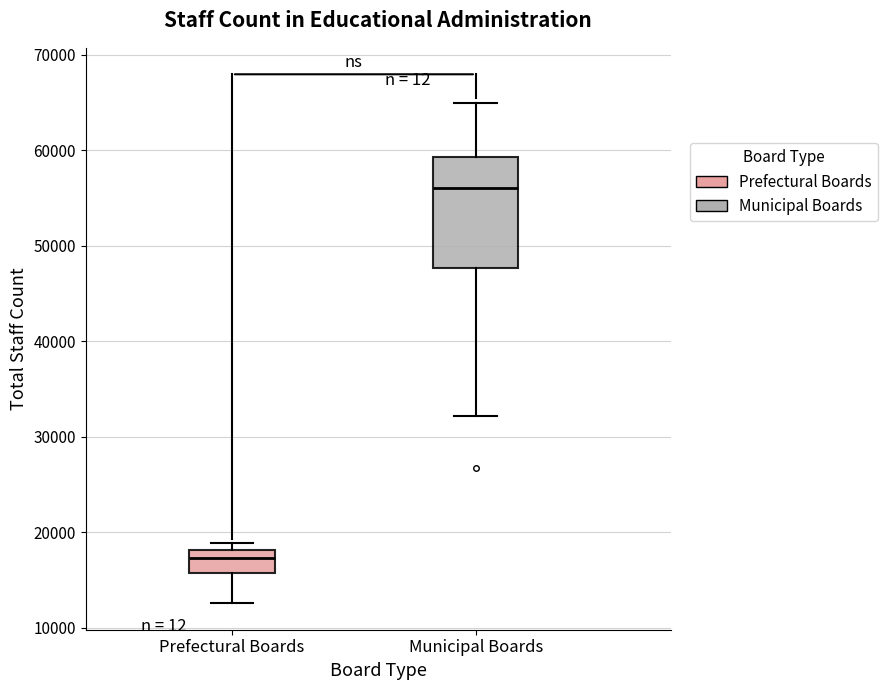

Reading left to right, read every box against the y-axis: the position of its median line, the range the box covers, and the ends of its whiskers. The values are not printed on the chart, so give them approximately, as read against the axis.

Prefectural Boards: median 17000, box 16000 to 18000, whiskers 13000 to 19000
Municipal Boards: median 56000, box 48000 to 59000, whiskers 32000 to 65000